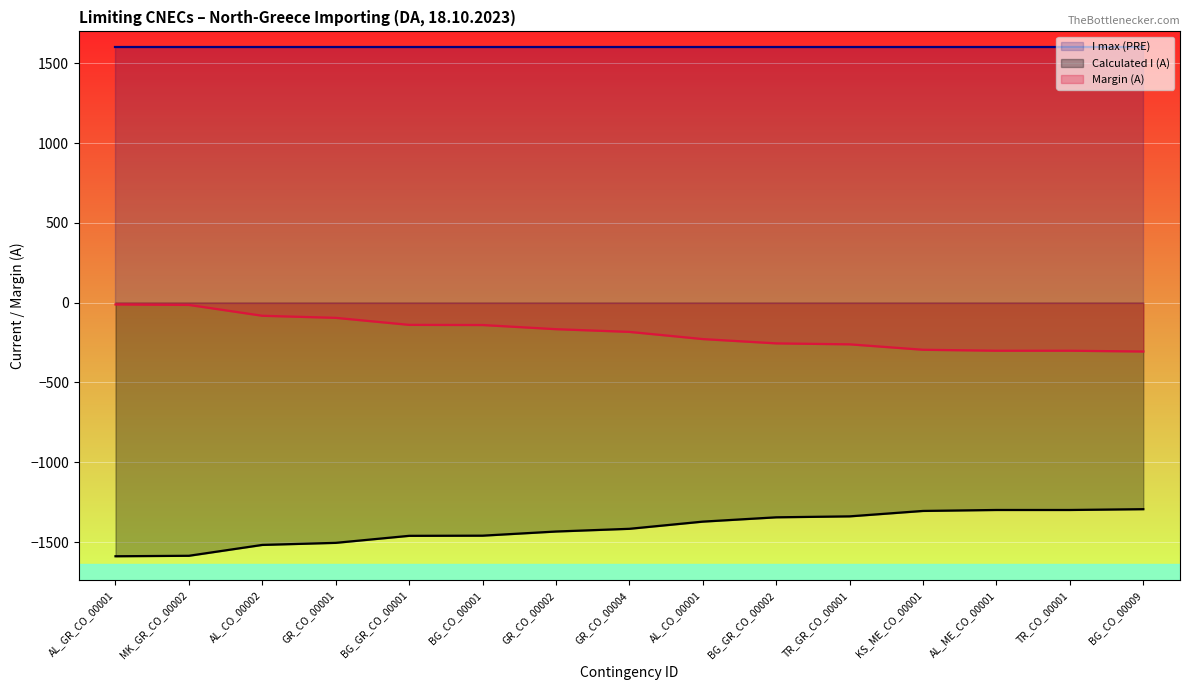

True or false: Margin (A) and Calculated I (A) intersect in this chart.

False